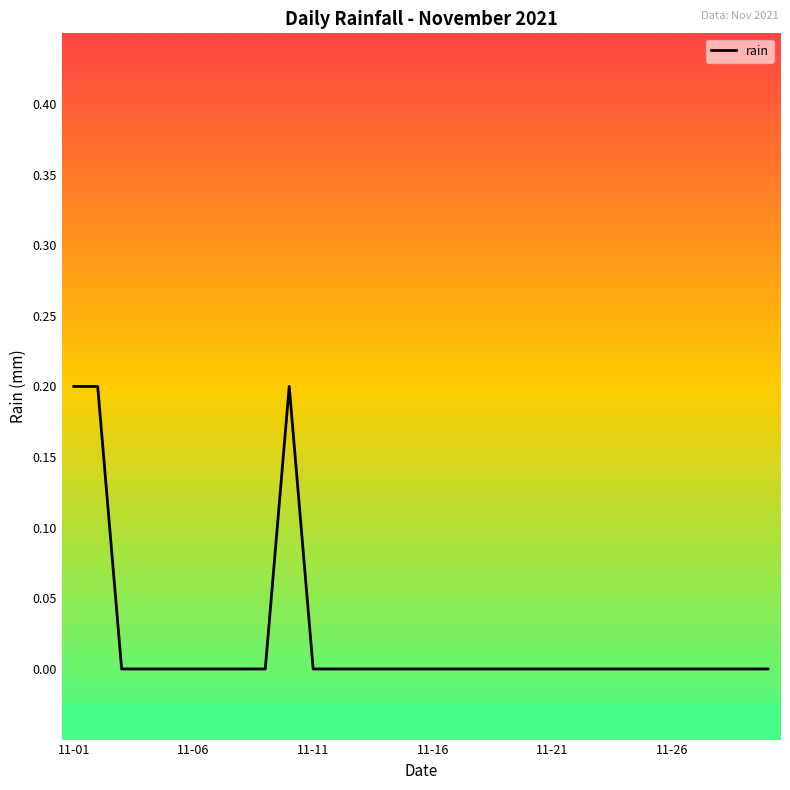

Does the chart have visible grid lines?

No